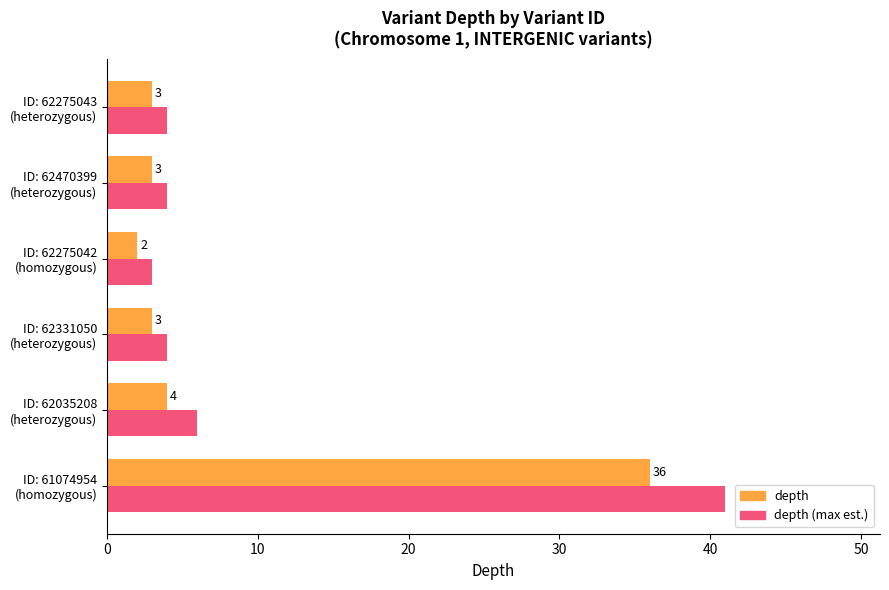

What is the highest value of the depth (max est.) series?

41